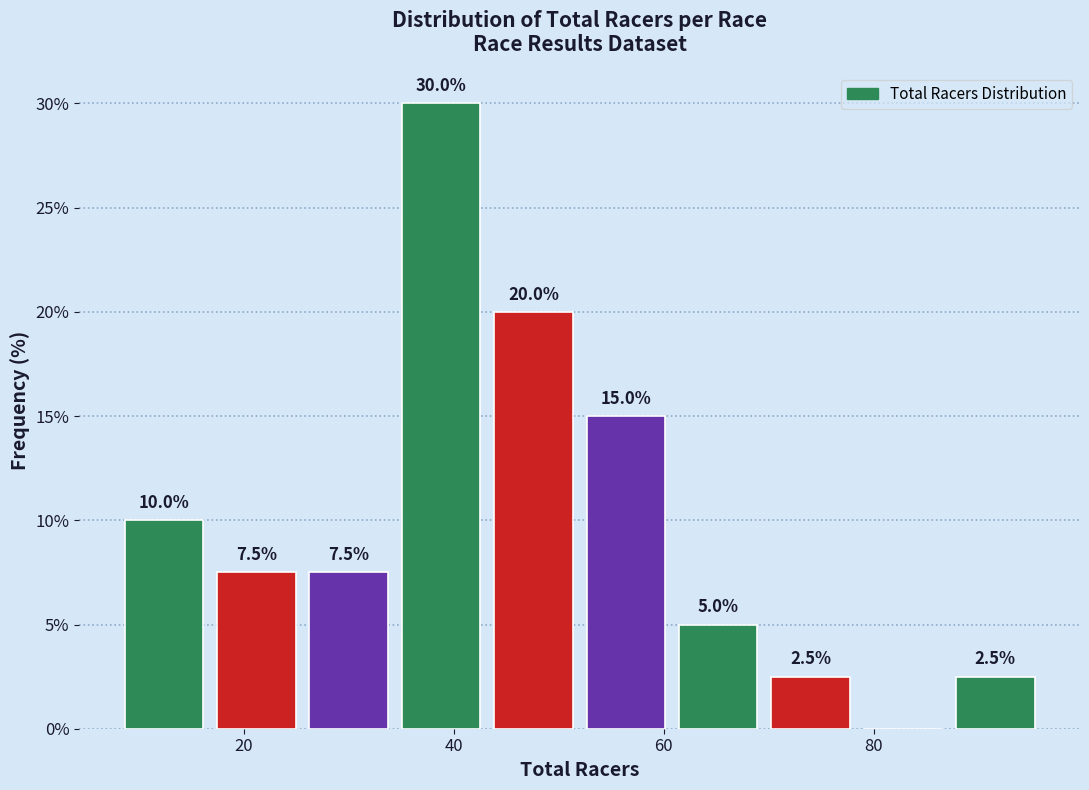

Over which range of the x-axis is the bar tallest?

34.4 to 43.2